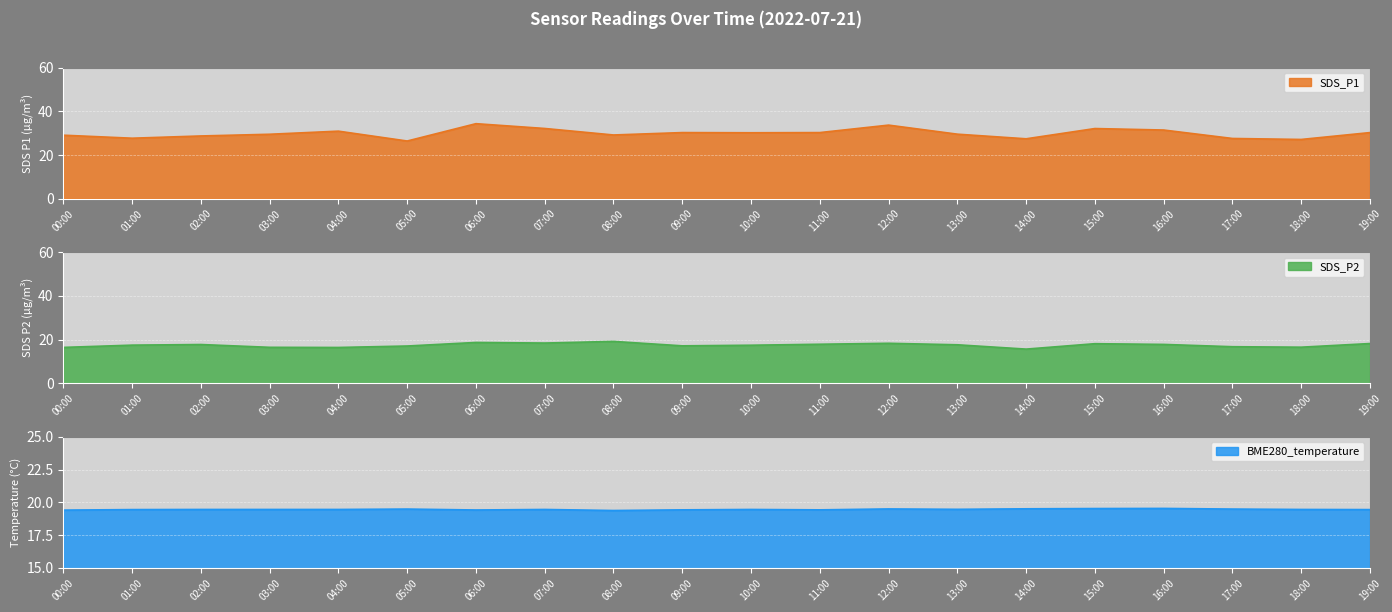

List the labels in order of SDS_P1 value, smallest first.

05:00, 18:00, 14:00, 17:00, 01:00, 02:00, 00:00, 08:00, 03:00, 13:00, 10:00, 09:00, 11:00, 19:00, 04:00, 16:00, 15:00, 07:00, 12:00, 06:00